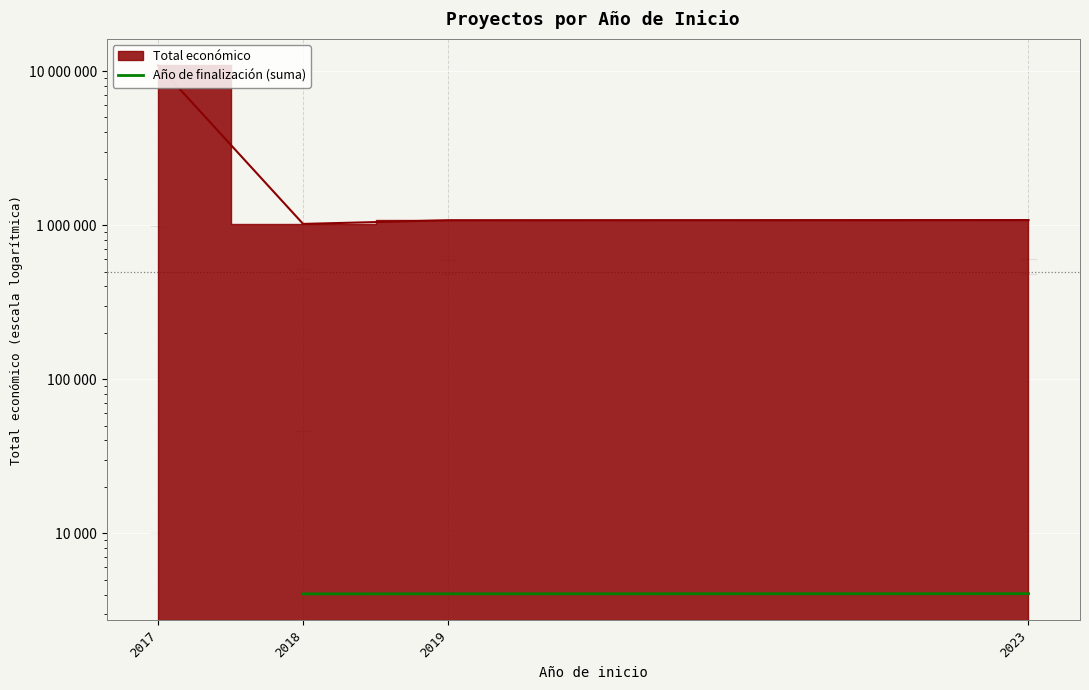

How many values are between 4038 and 4050?

3